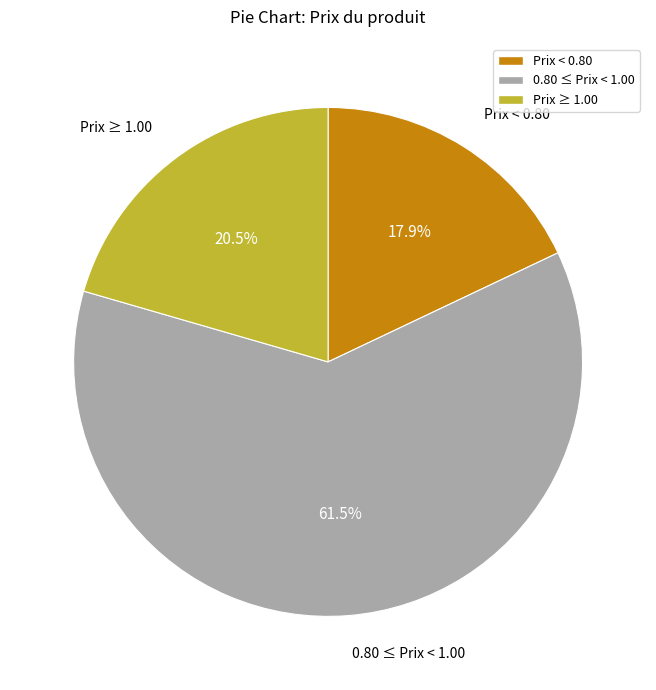

What percentage is NOT represented by Prix ≥ 1.00?

79.5%